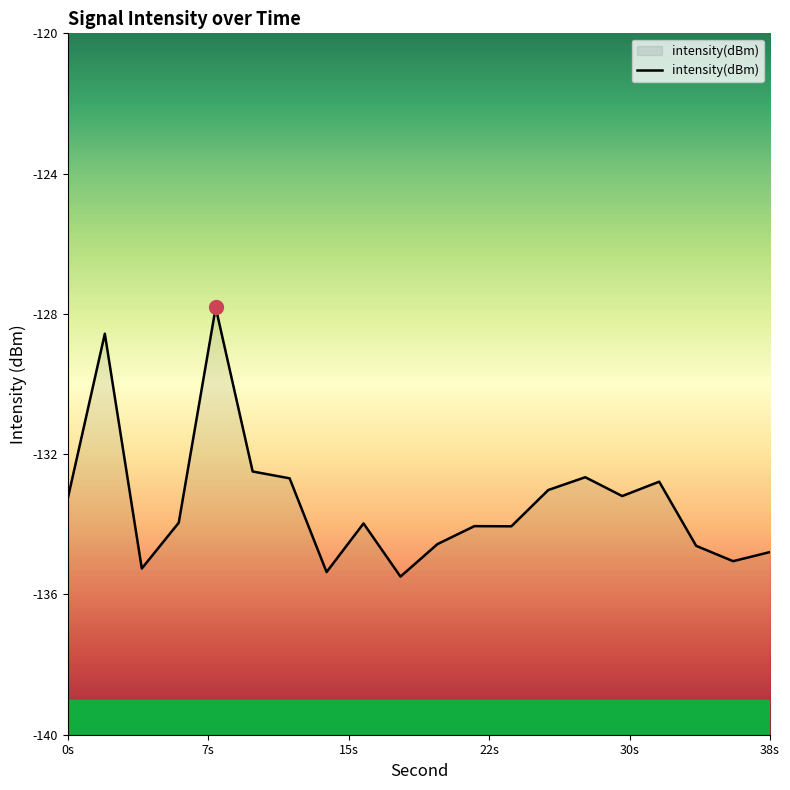

How many lines are shown in the chart?

1